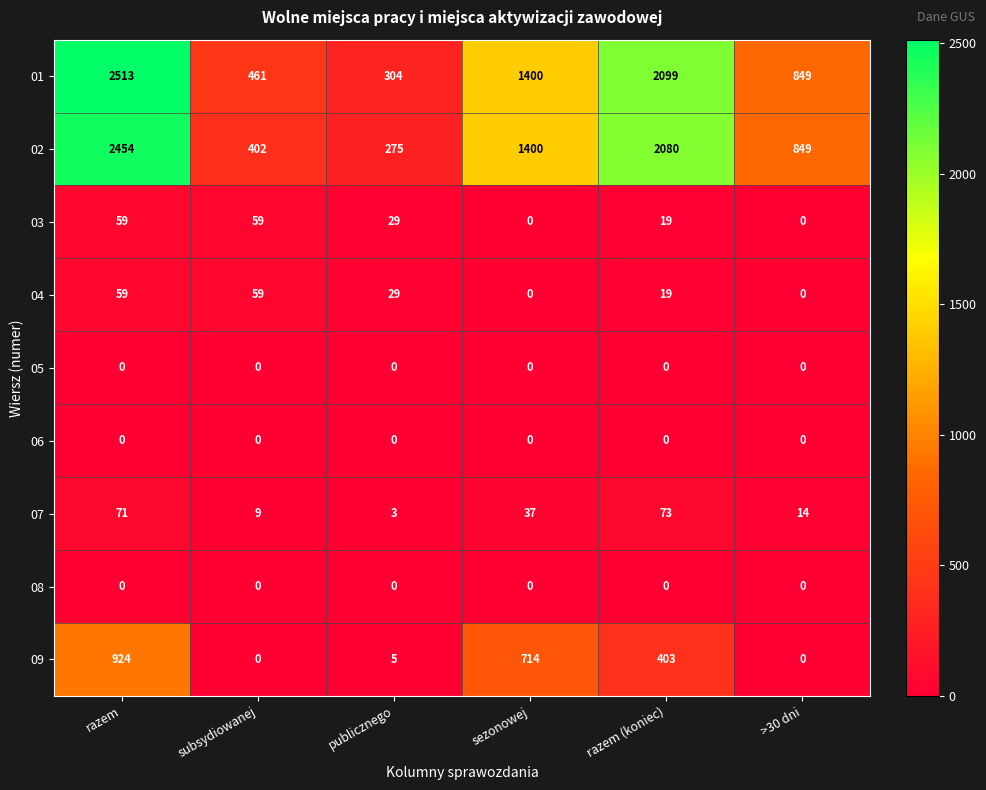

What is the sum of all 01 values?

7626